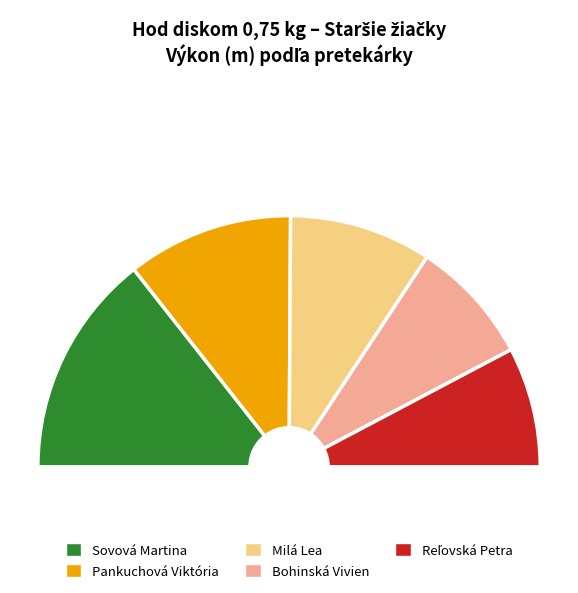

Between Pankuchová Viktória and Reľovská Petra, which is larger?

Pankuchová Viktória